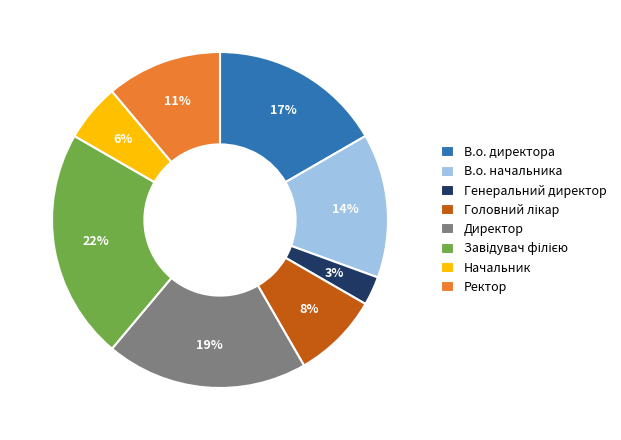

Is Начальник the majority of the pie?

No